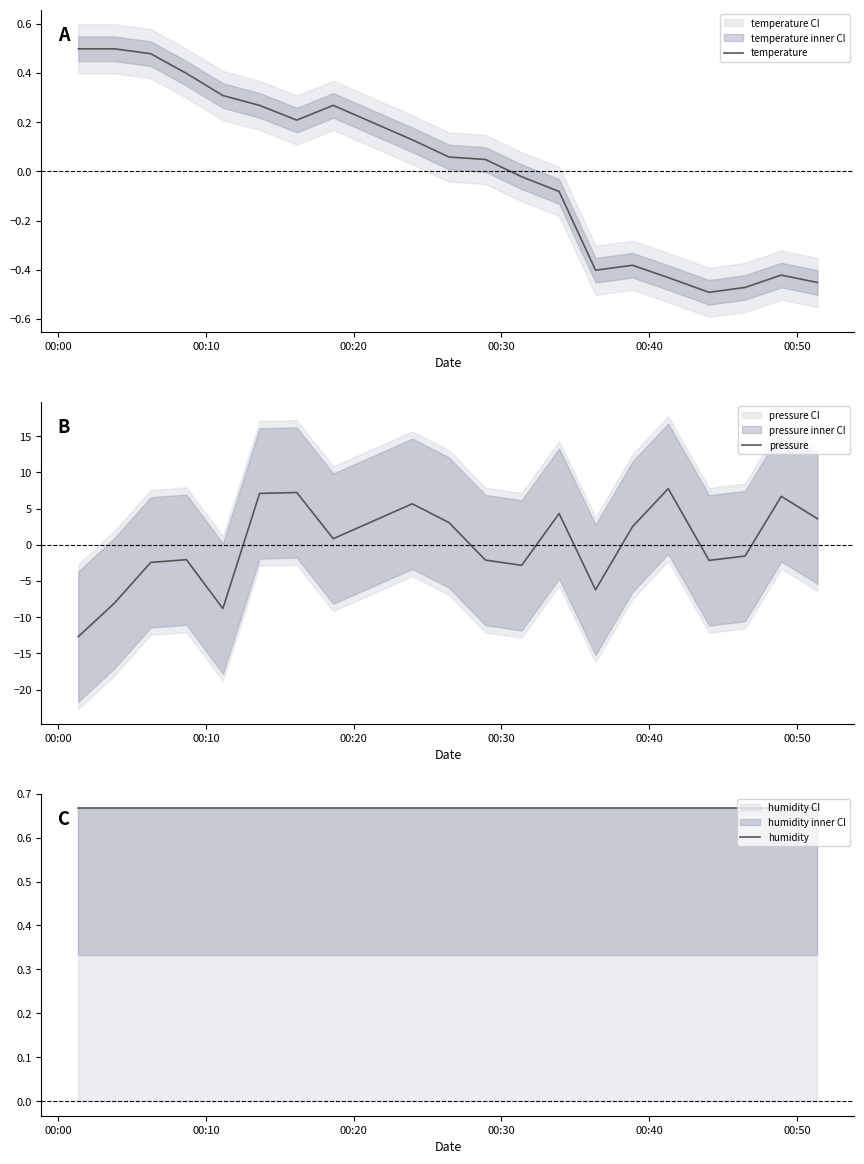

The pressure series shows 13.7 at 15. True or false?

False